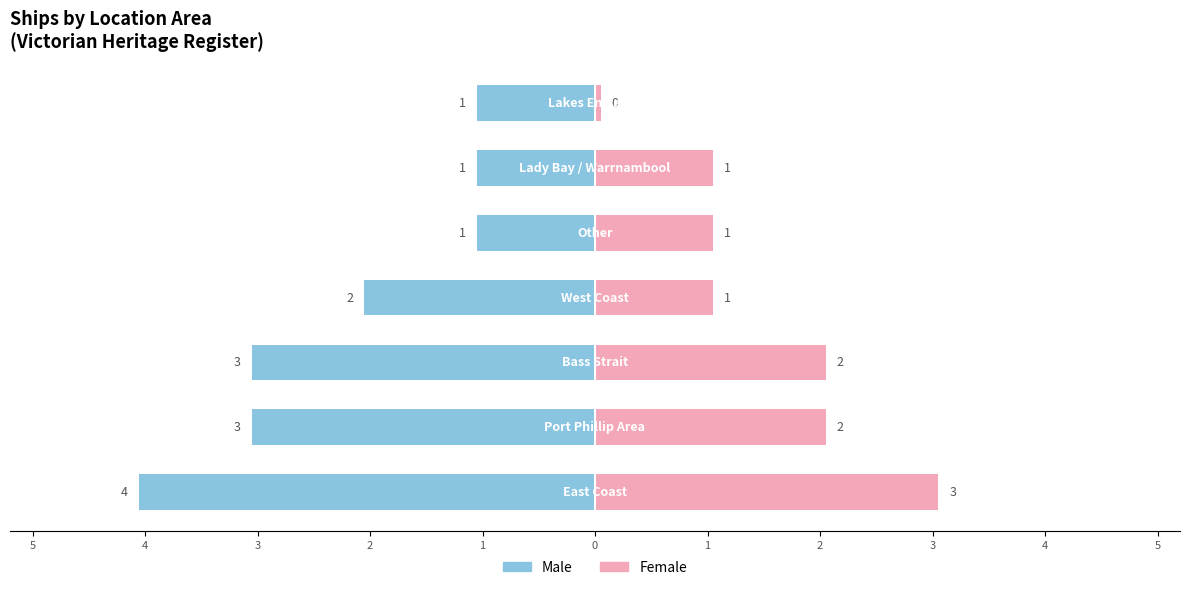

What is the difference between the highest and lowest values at 3?

5